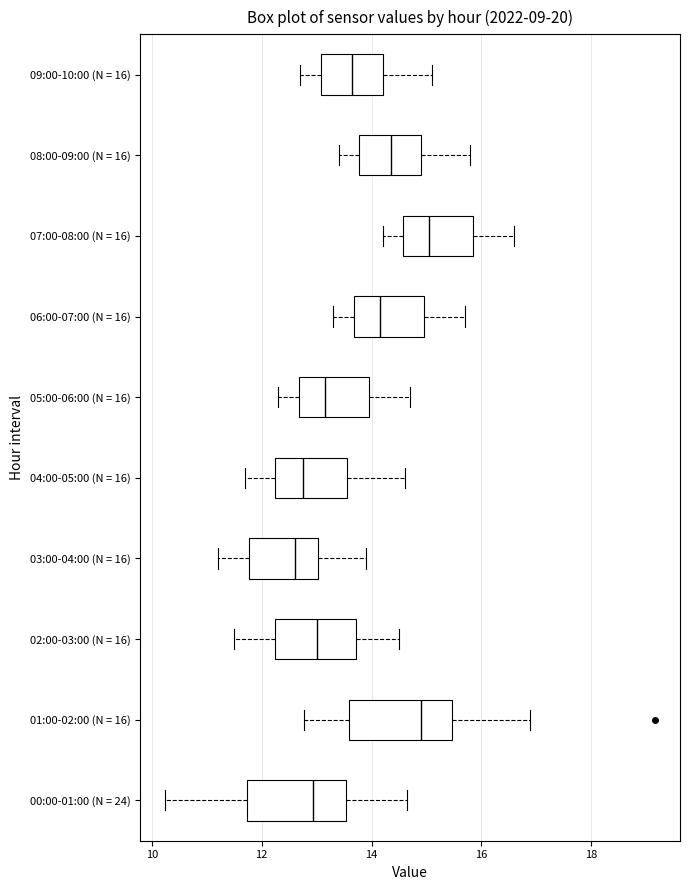

Reading bottom to top, read every box against the x-axis: the position of its median line, the range the box covers, and the ends of its whiskers. The values are not printed on the chart, so give them approximately, as read against the axis.

00:00-01:00 (N = 24): median 13.0, box 11.8 to 13.6, whiskers 10.2 to 14.6
01:00-02:00 (N = 16): median 15.0, box 13.6 to 15.4, whiskers 12.8 to 16.8
02:00-03:00 (N = 16): median 13.0, box 12.2 to 13.8, whiskers 11.6 to 14.6
03:00-04:00 (N = 16): median 12.6, box 11.8 to 13.0, whiskers 11.2 to 14.0
04:00-05:00 (N = 16): median 12.8, box 12.2 to 13.6, whiskers 11.8 to 14.6
05:00-06:00 (N = 16): median 13.2, box 12.6 to 14.0, whiskers 12.4 to 14.8
06:00-07:00 (N = 16): median 14.2, box 13.6 to 15.0, whiskers 13.4 to 15.8
07:00-08:00 (N = 16): median 15.0, box 14.6 to 15.8, whiskers 14.2 to 16.6
08:00-09:00 (N = 16): median 14.4, box 13.8 to 15.0, whiskers 13.4 to 15.8
09:00-10:00 (N = 16): median 13.6, box 13.0 to 14.2, whiskers 12.8 to 15.2